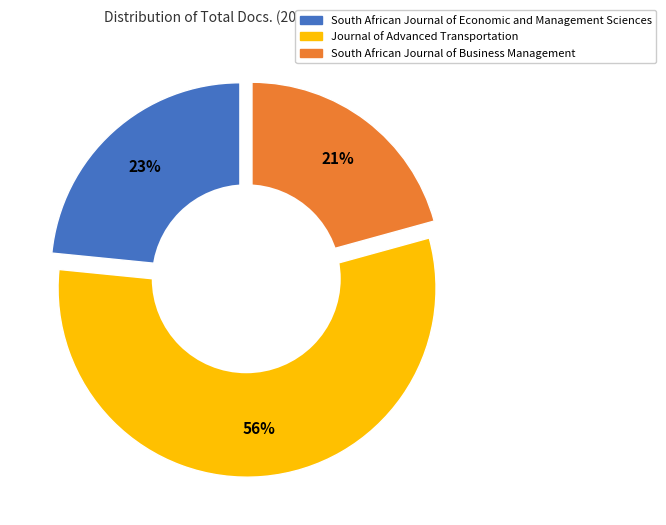

What is the largest slice in the pie chart?

Journal of Advanced Transportation